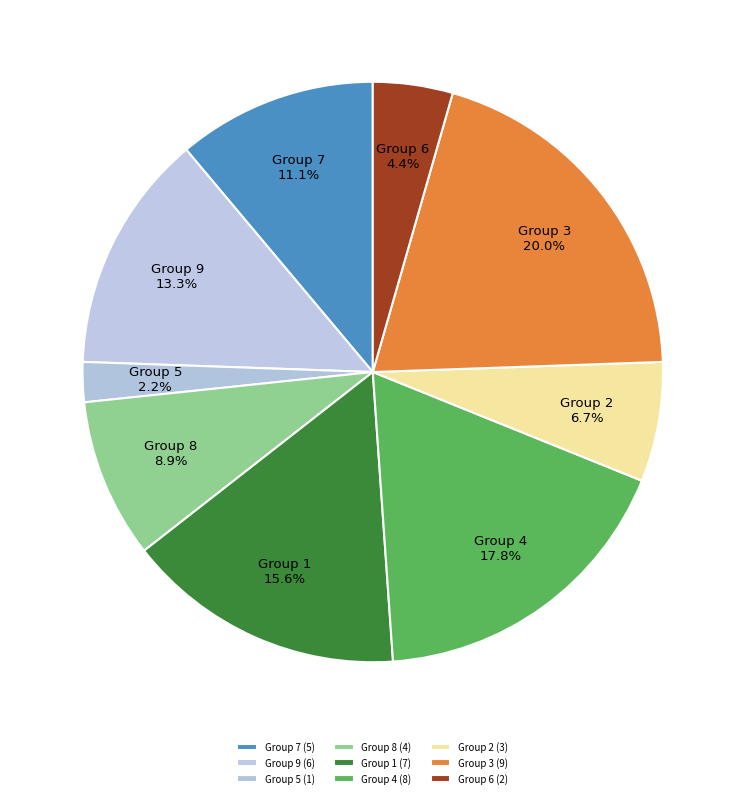

Combined, do Group 3 and Group 6 account for over 50%?

No